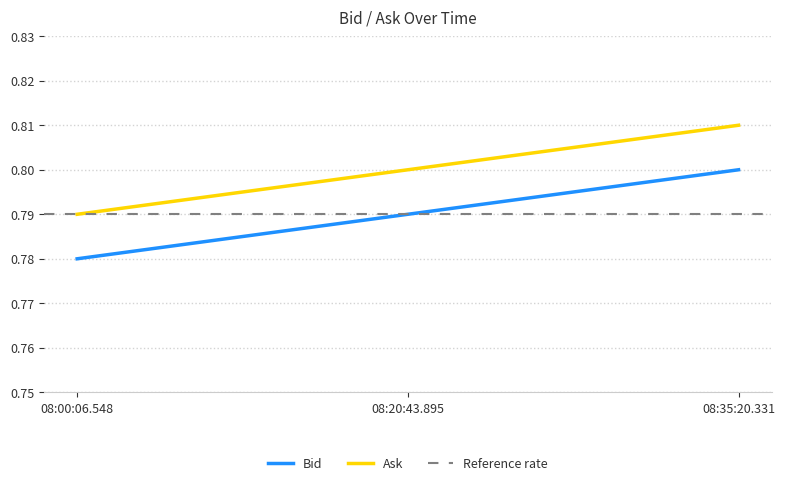

What is the total value across all series at 08:00:06.548?

1.6